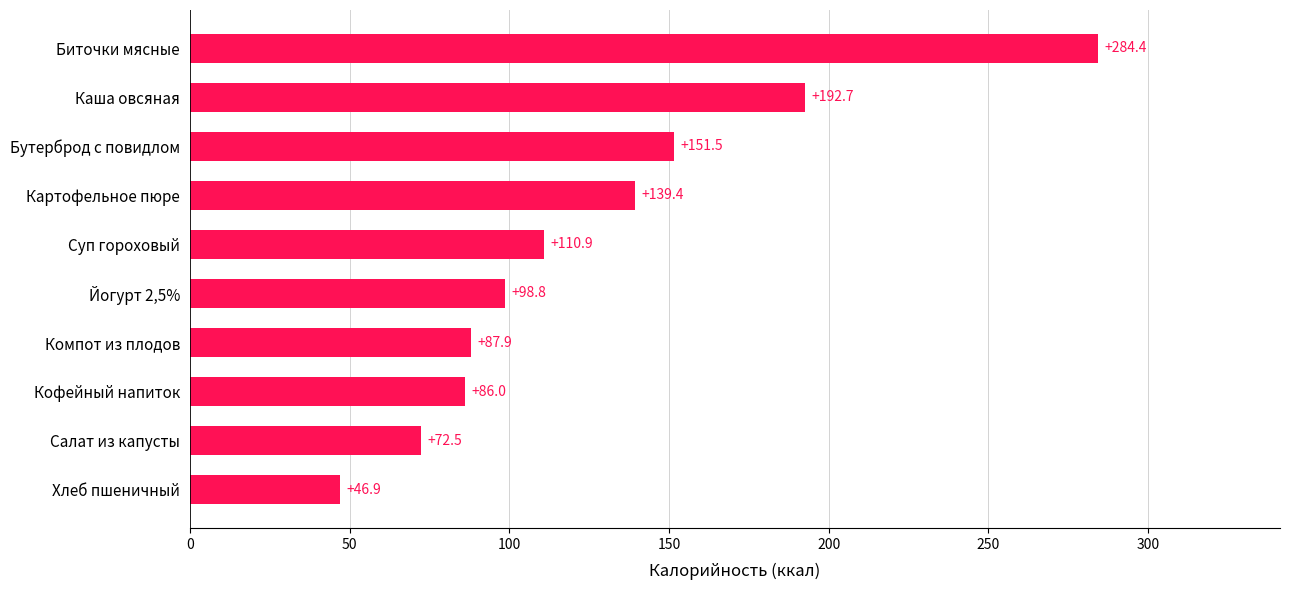

Does the chart contain any negative values?

No